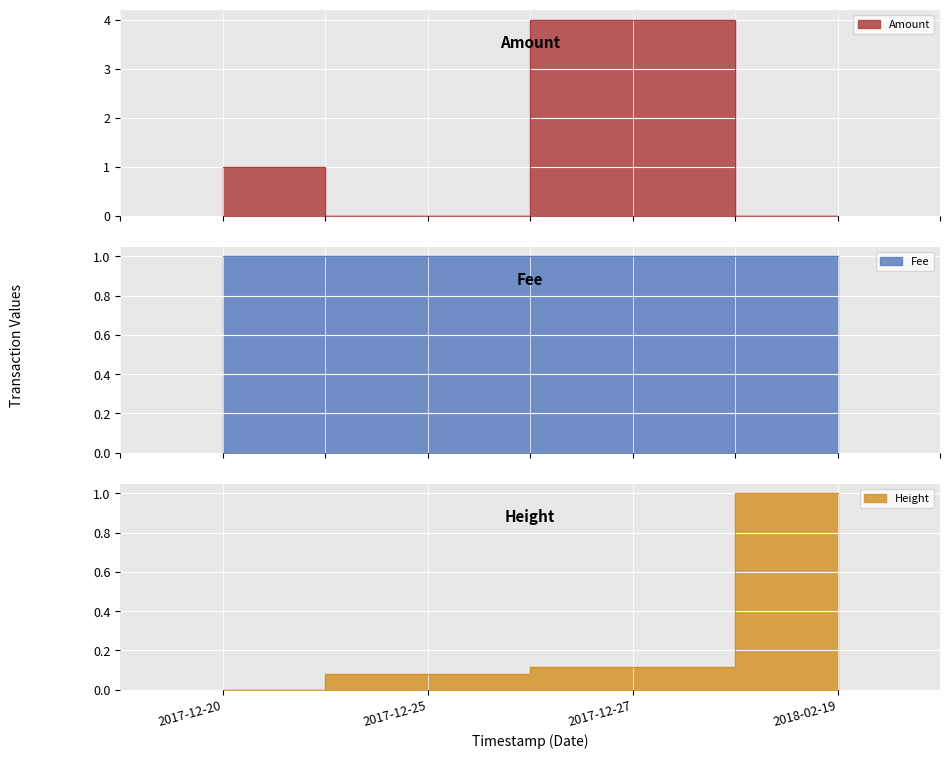

How many values in Height are above zero?

3